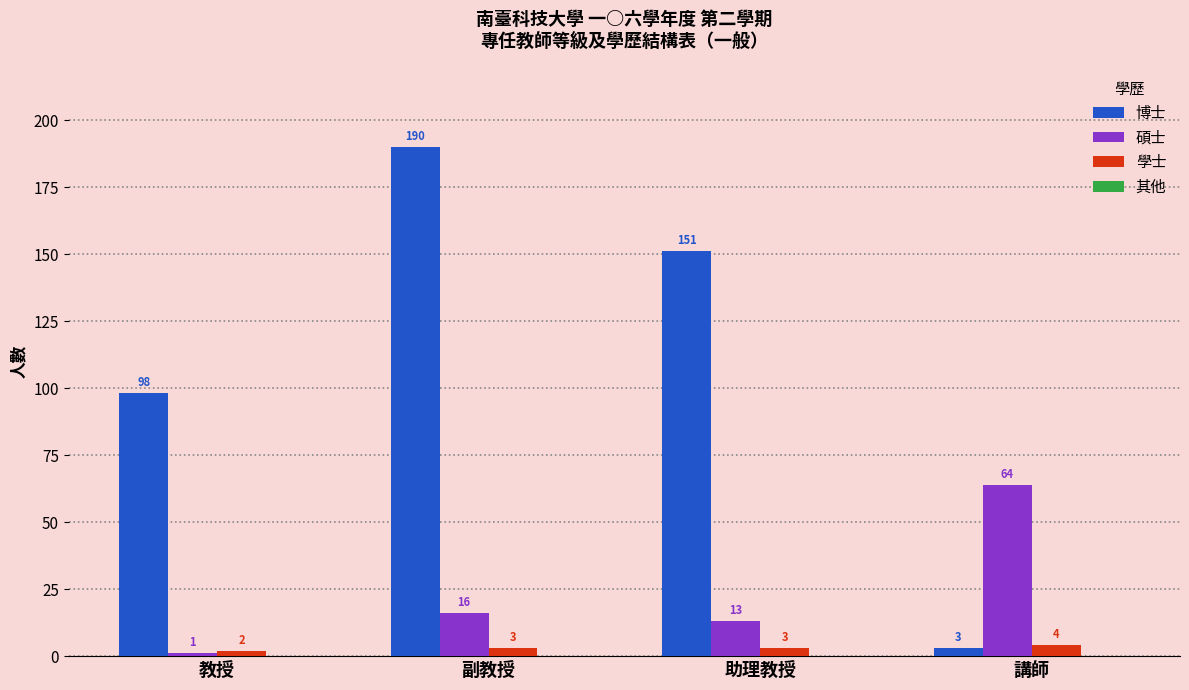

The 博士 series shows 151 at 助理教授. True or false?

True